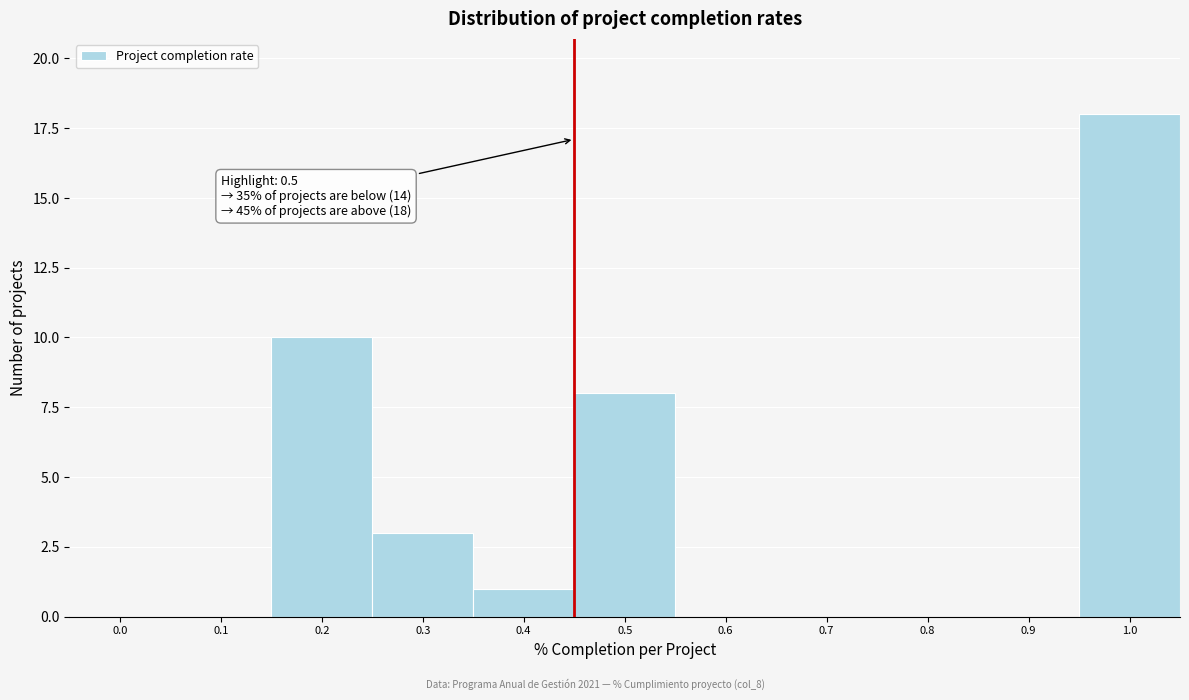

Reading left to right, what are all the values shown in this chart?

0.0=0	0.1=0	0.2=10	0.3=3	0.4=1	0.5=8	0.6=0	0.7=0	0.8=0	0.9=0	1.0=18